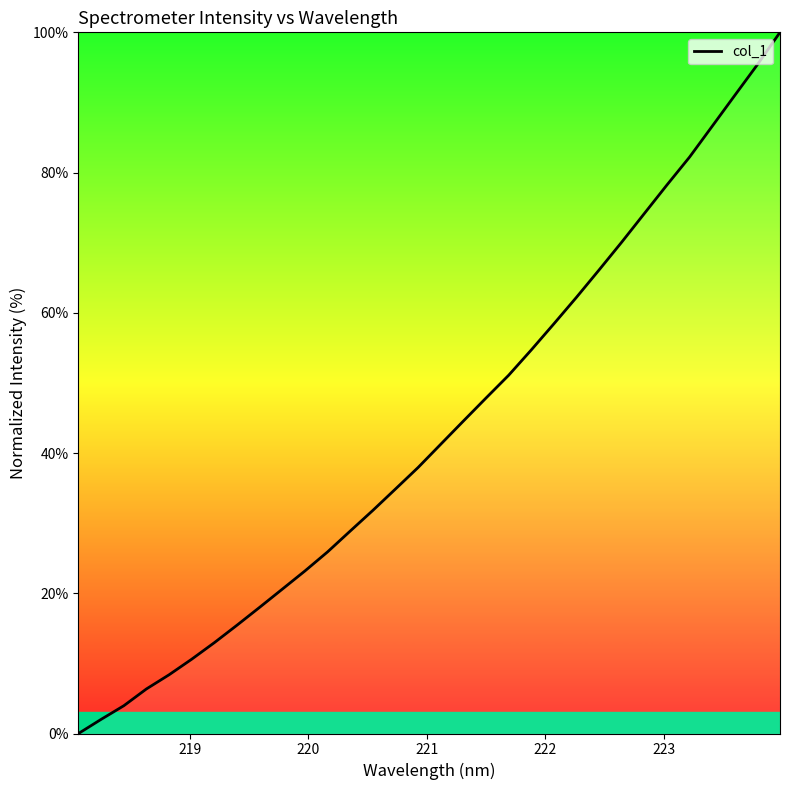

What is the greatest value displayed?

100.0